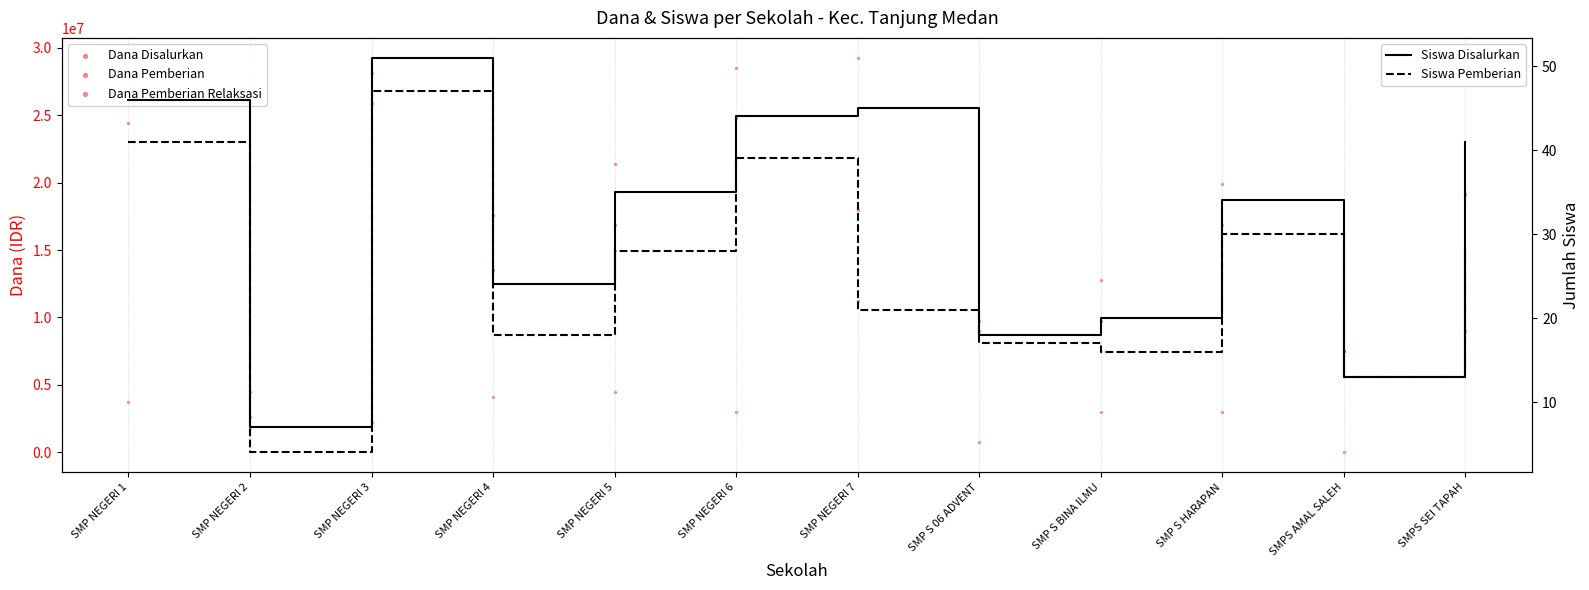

At which category is the sum across all series the highest?

SMP NEGERI 7